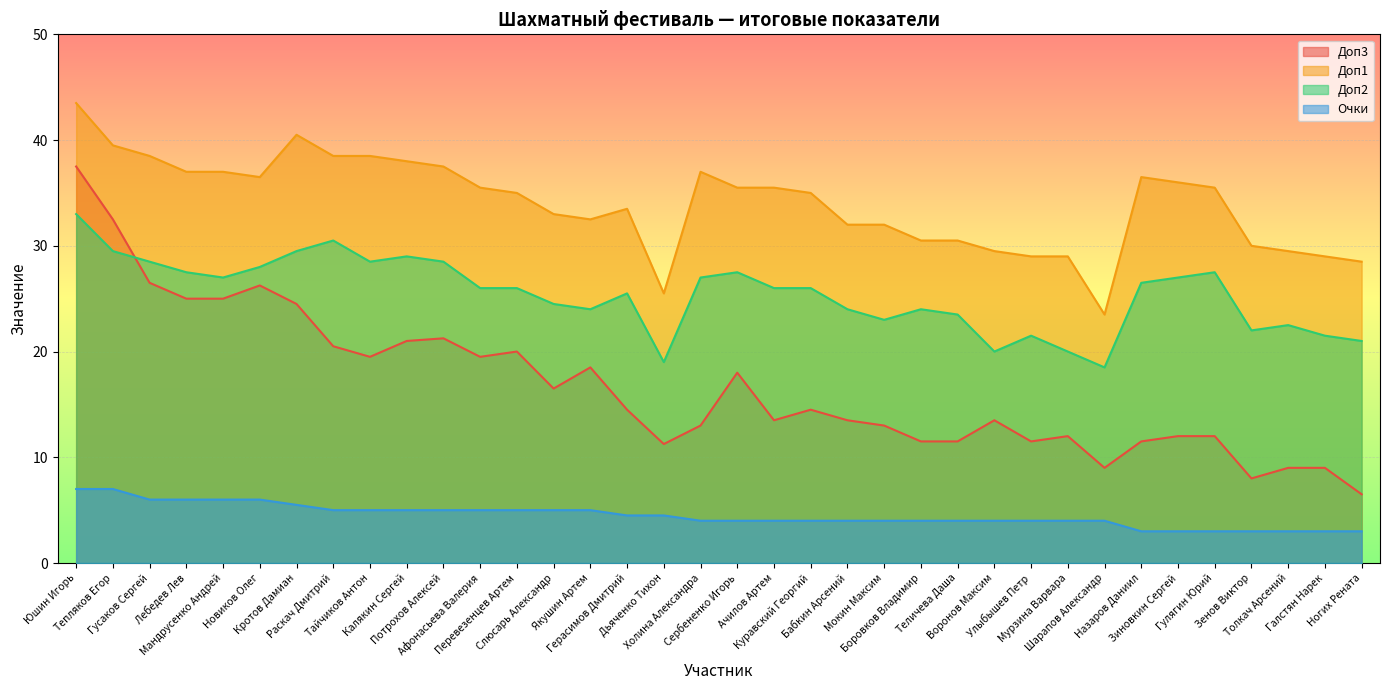

Between Гулягин Юрий and Гусаков Сергей, which is larger?

Гусаков Сергей